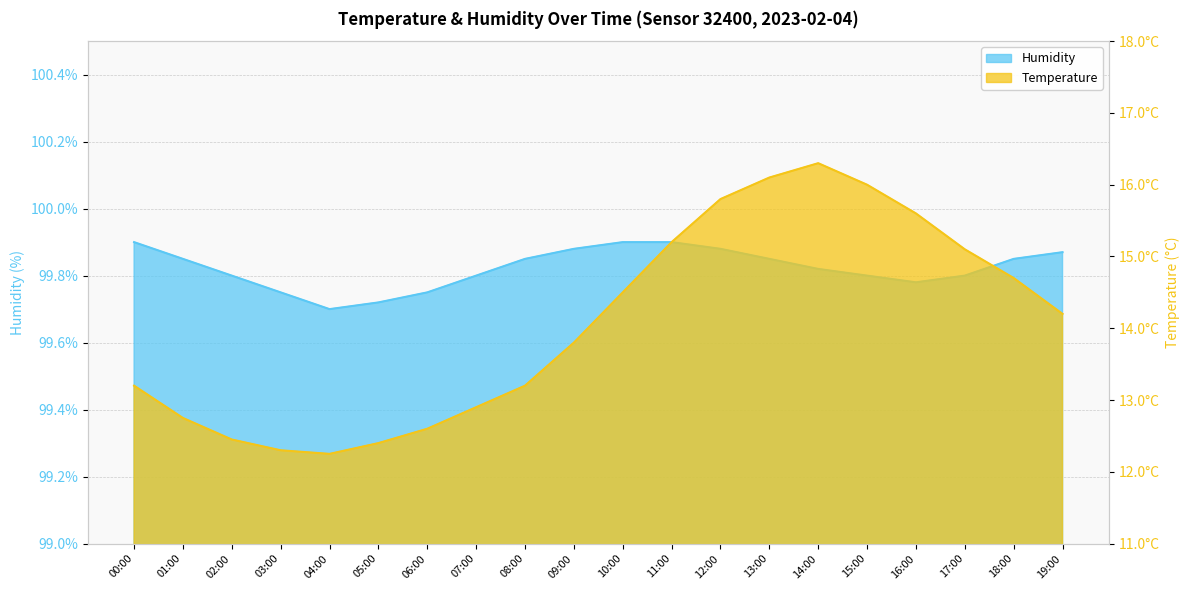

How many lines are shown in the chart?

2